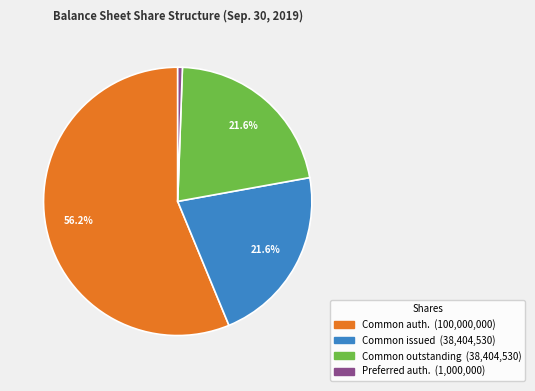

Is there a majority slice in this chart?

Yes